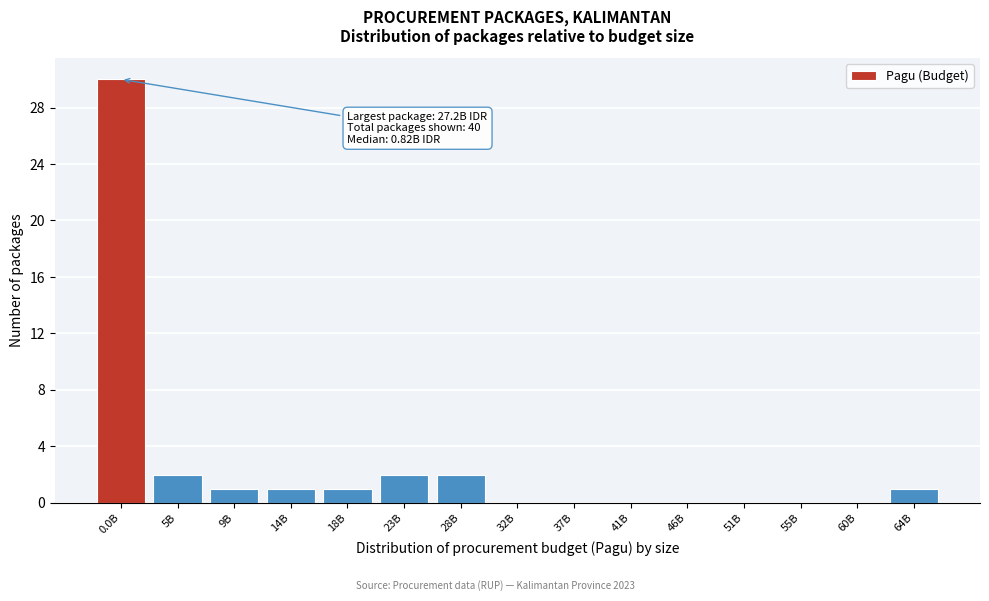

Reading left to right, extract all data points from this chart.

0.0B=30	5B=2	9B=1	14B=1	18B=1	23B=2	28B=2	32B=0	37B=0	41B=0	46B=0	51B=0	55B=0	60B=0	64B=1